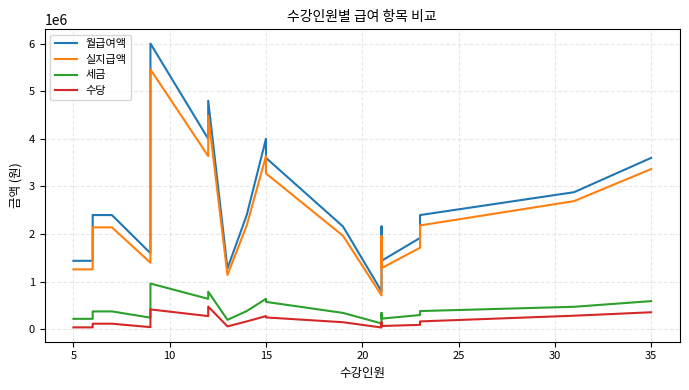

Count the number of data series in this chart.

4